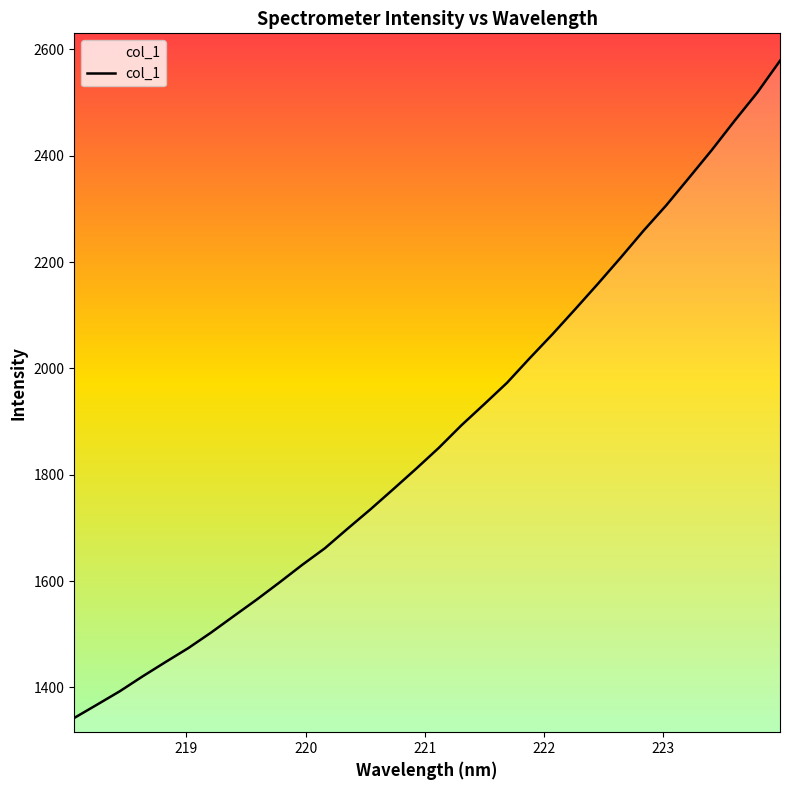

What is the greatest value displayed?

2578.7